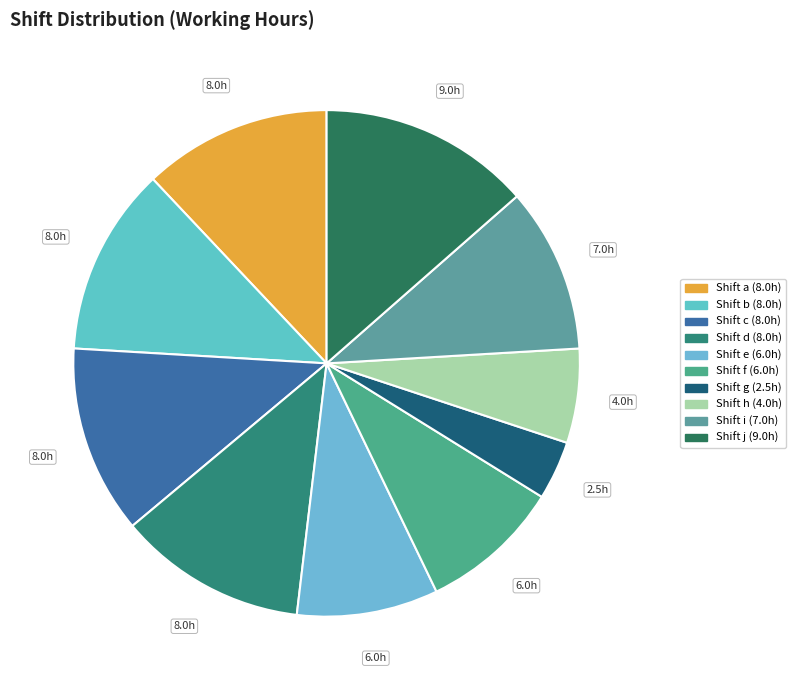

Which category has the smallest portion of the pie?

g